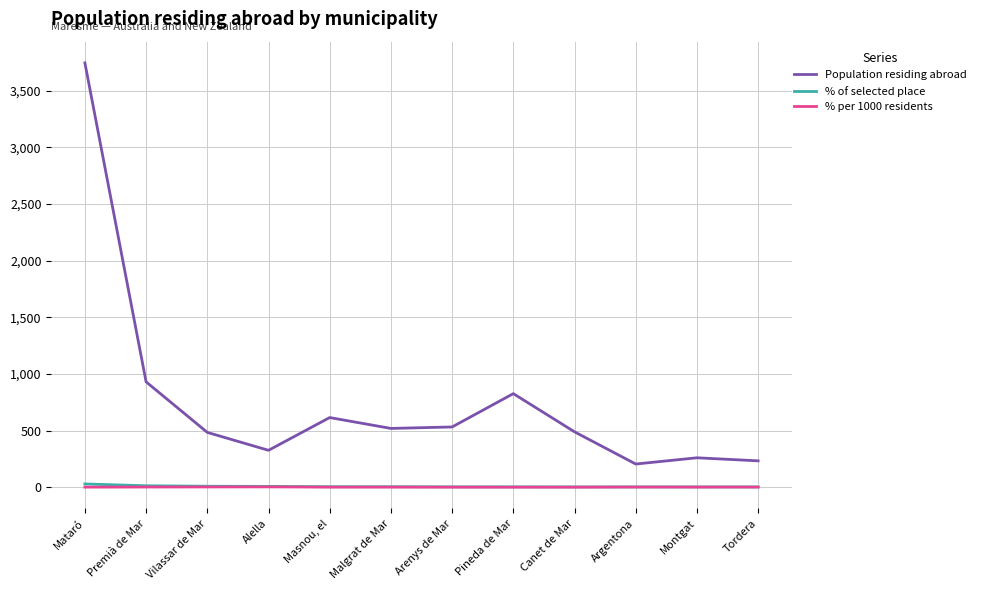

True or false: Population residing abroad has a value of 823.9 at Canet de Mar.

False